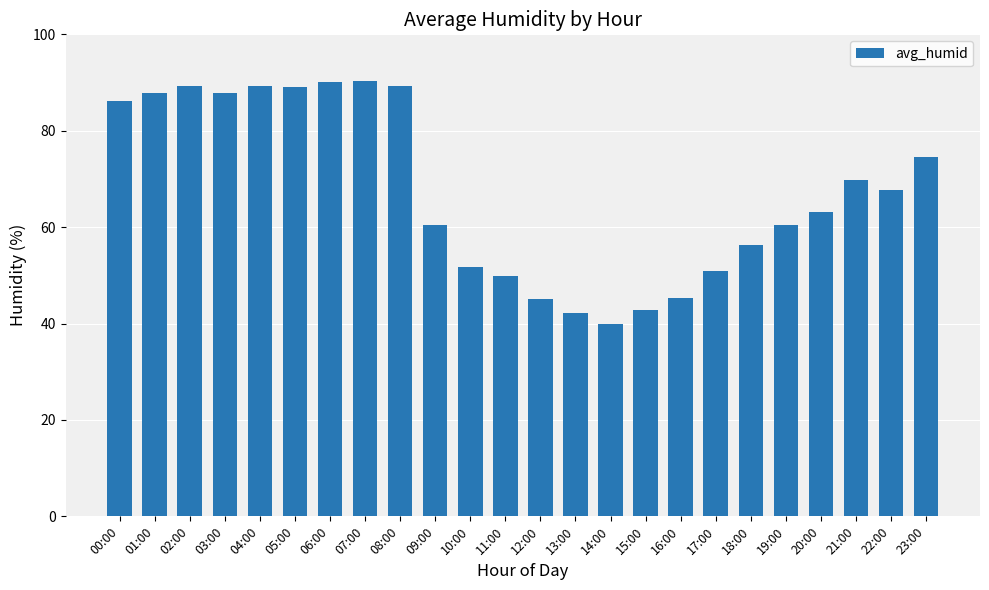

What is the change in value from 09:00 to 13:00?

-18.2